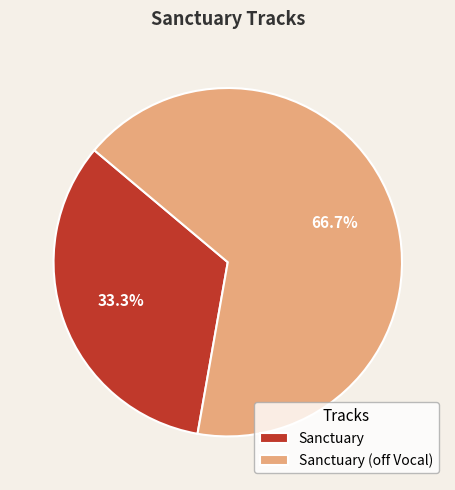

Rank the categories by value from lowest to highest.

Sanctuary, Sanctuary (off Vocal)